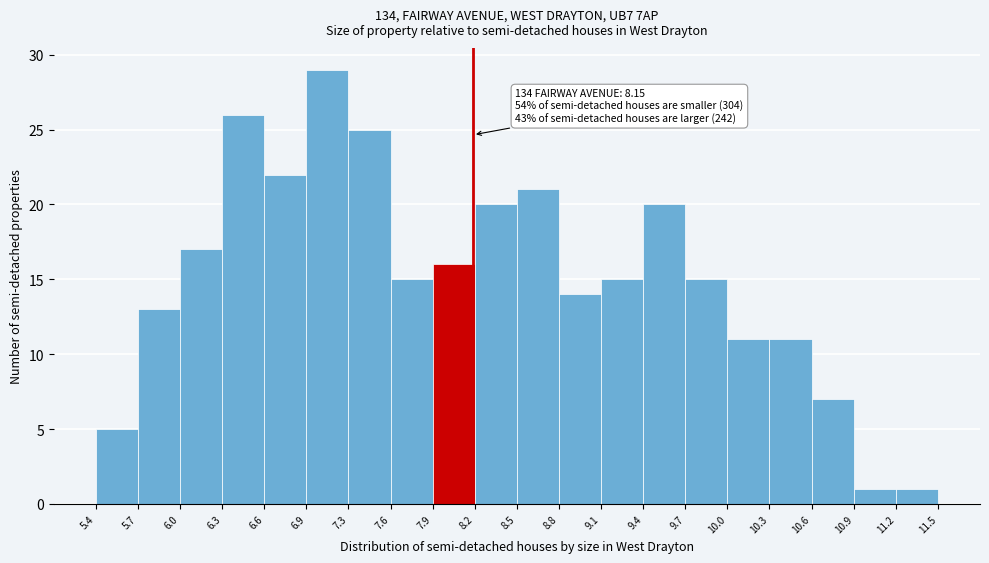

Over which range of the x-axis is the bar tallest?

6.9 to 7.3